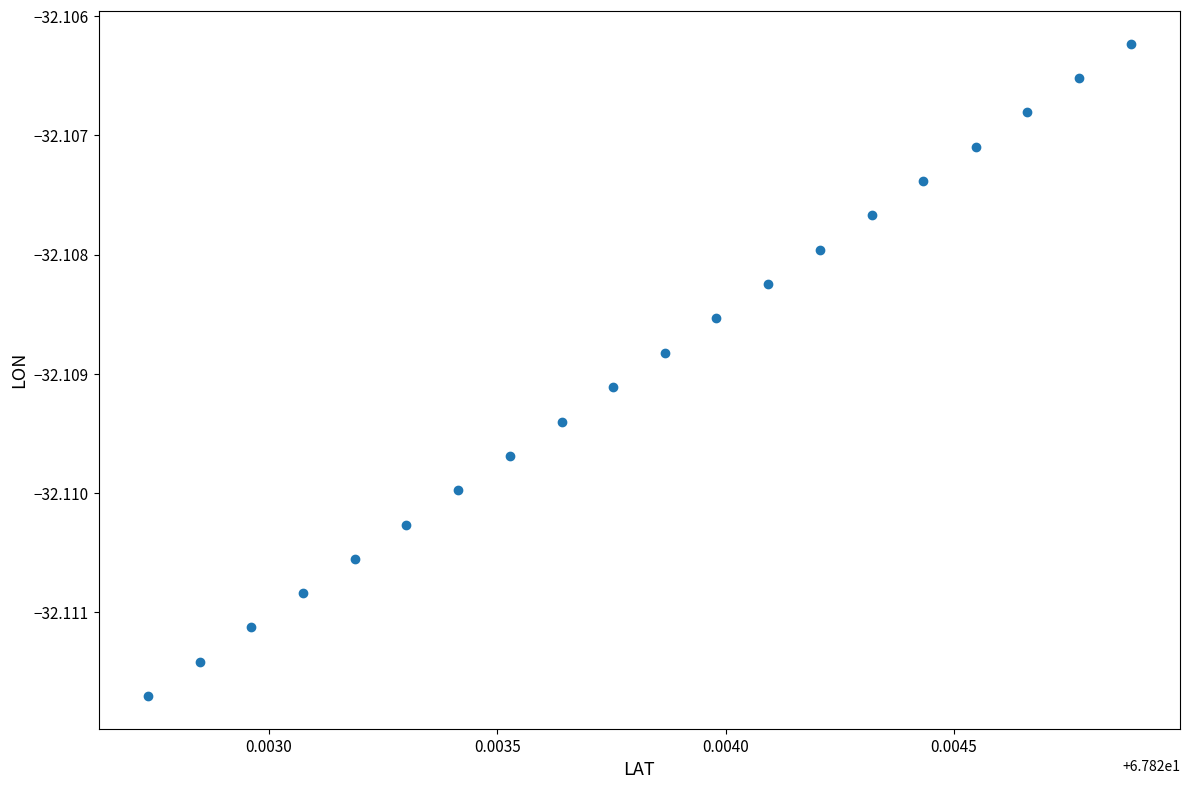

Count the number of points in this scatter plot.

20